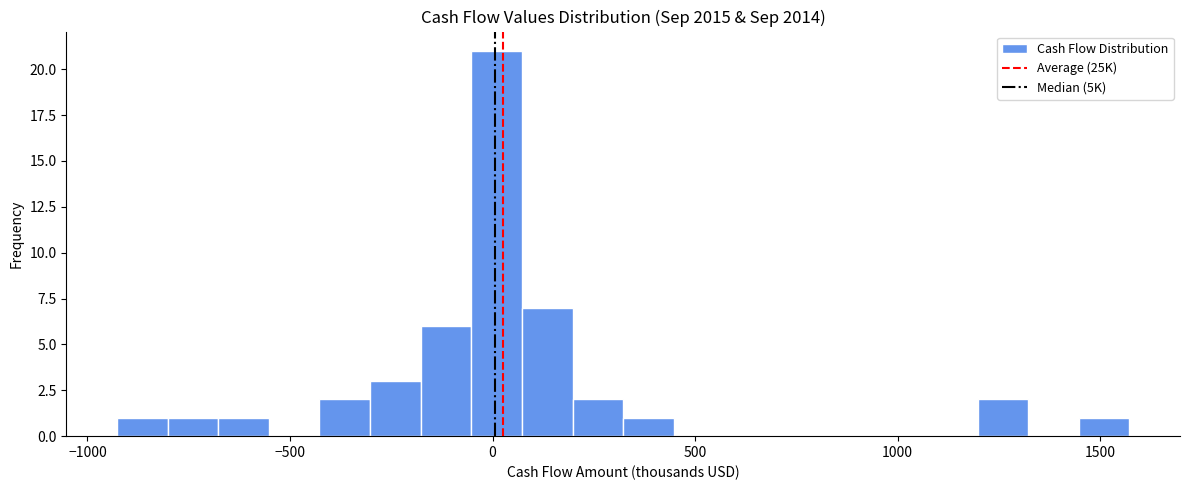

Around what value on the x-axis is the tallest bar? Give the approximate position of its centre, as read against the axis.

0